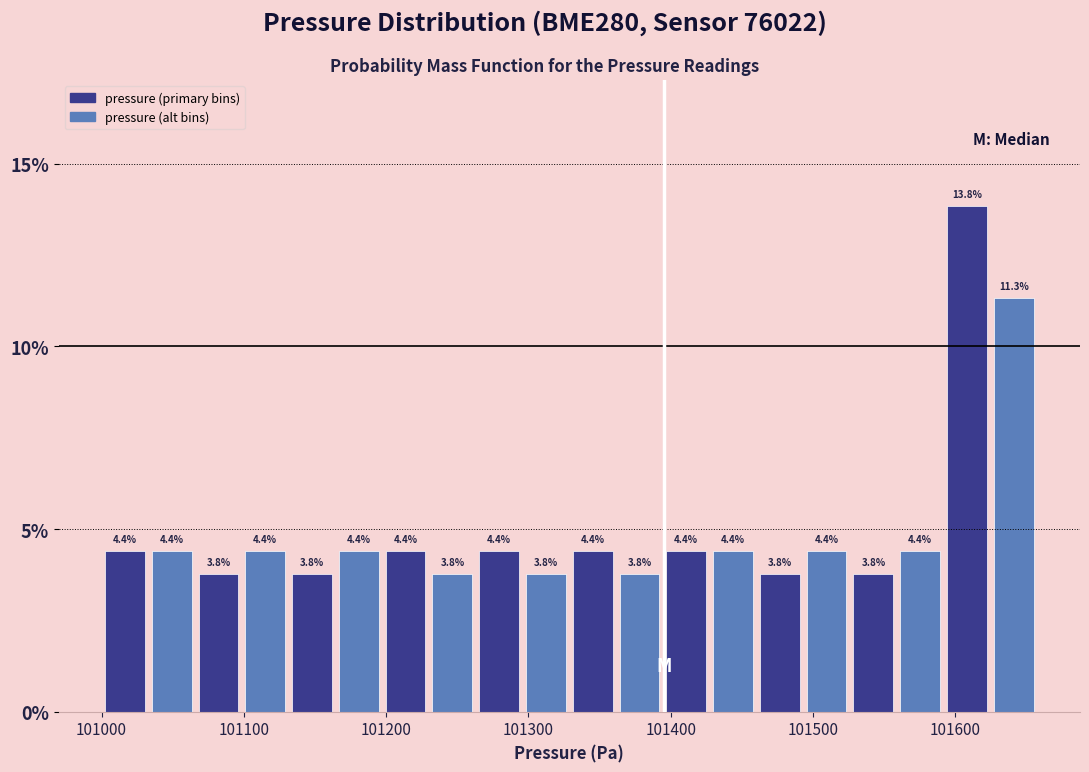

Around what value on the x-axis is the tallest bar? Give the approximate position of its centre, as read against the axis.

101610